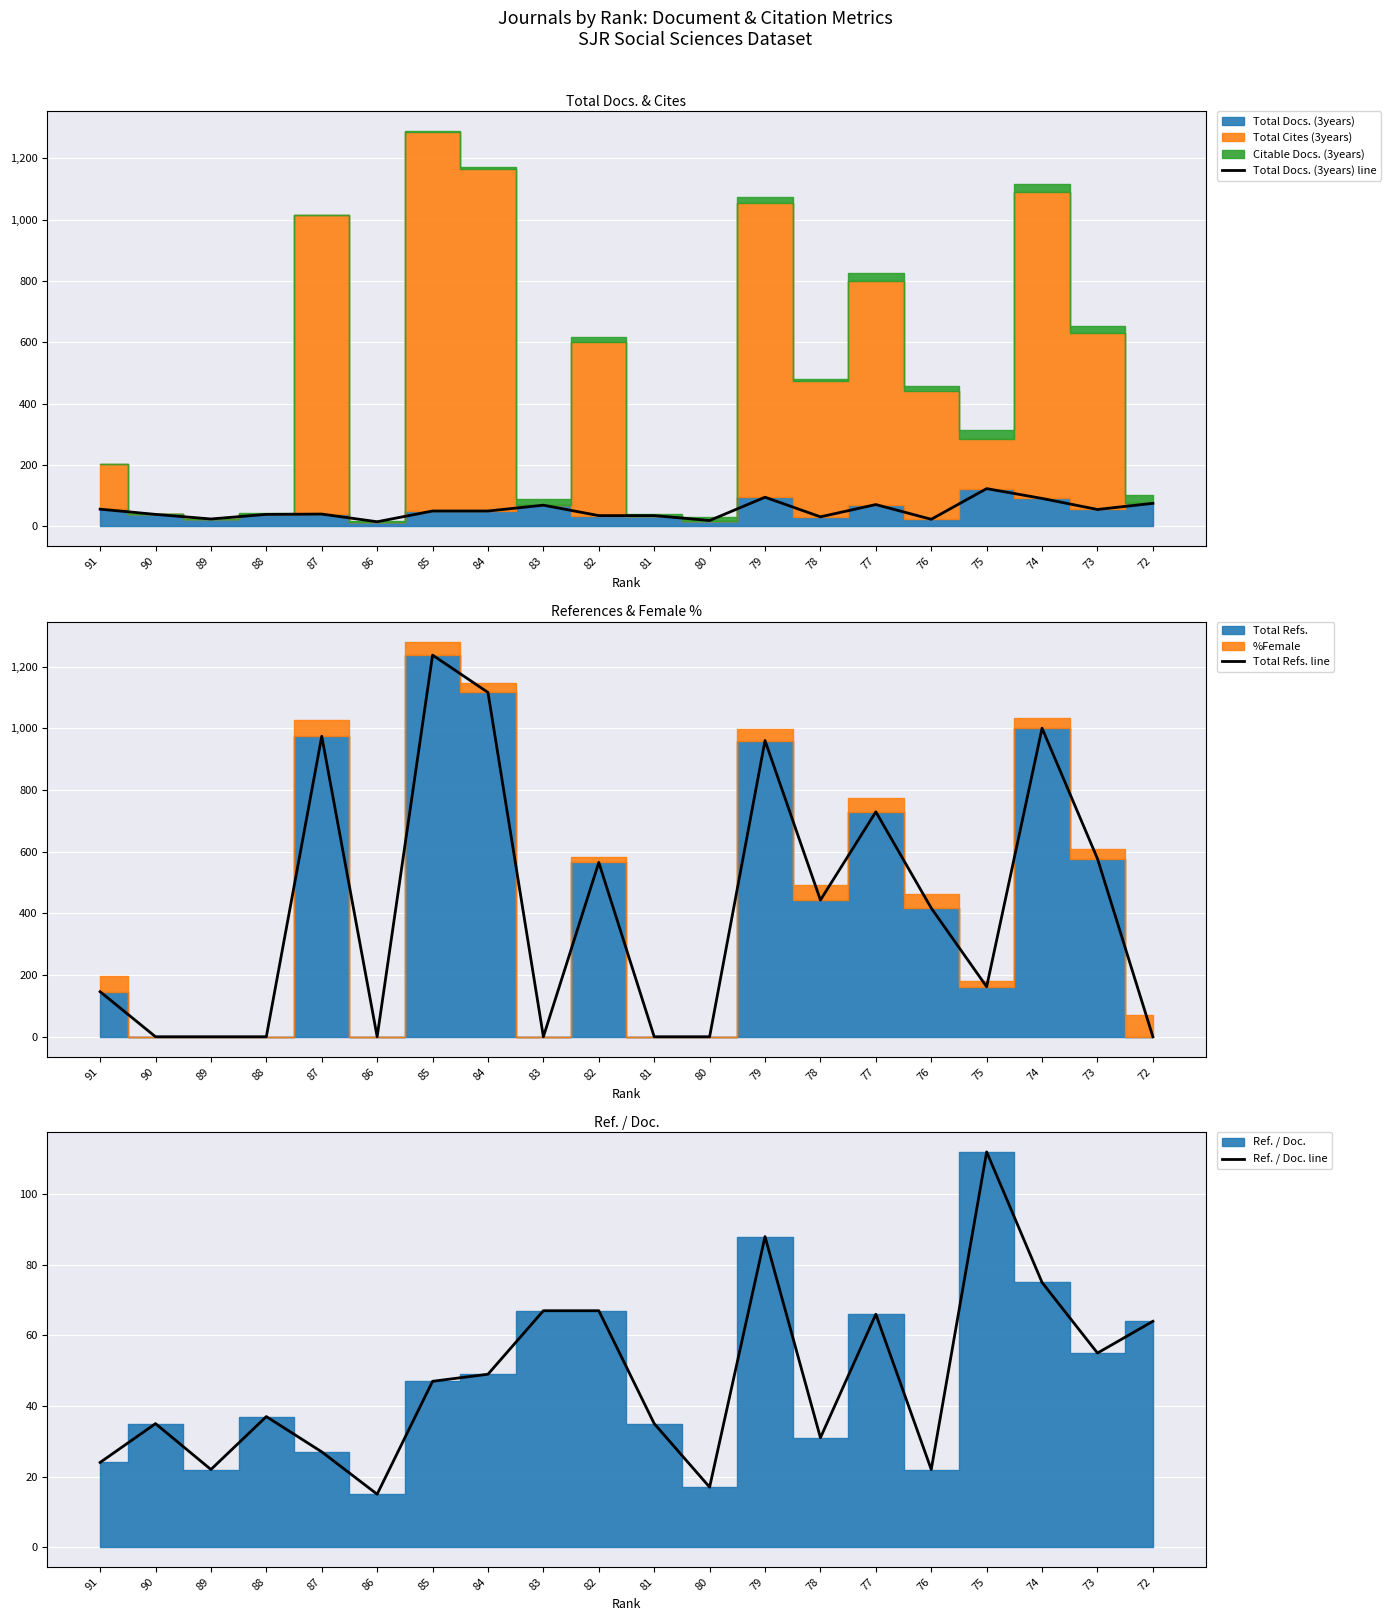

Which series has the largest range (max minus min)?

Total Refs. line